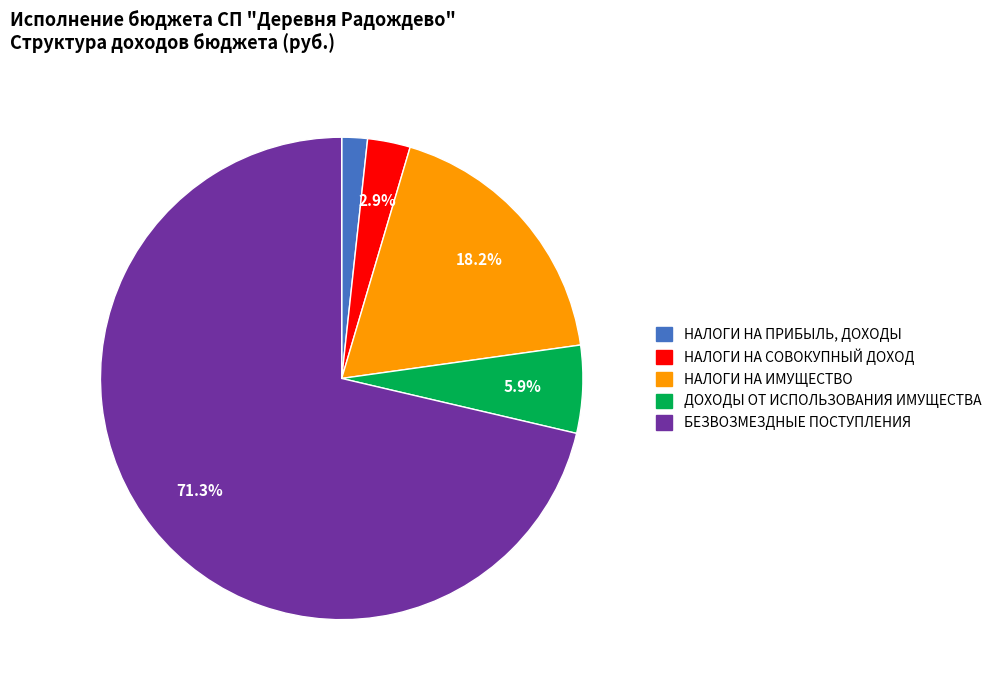

Which has a higher value, НАЛОГИ НА ИМУЩЕСТВО or ДОХОДЫ ОТ ИСПОЛЬЗОВАНИЯ ИМУЩЕСТВА?

НАЛОГИ НА ИМУЩЕСТВО